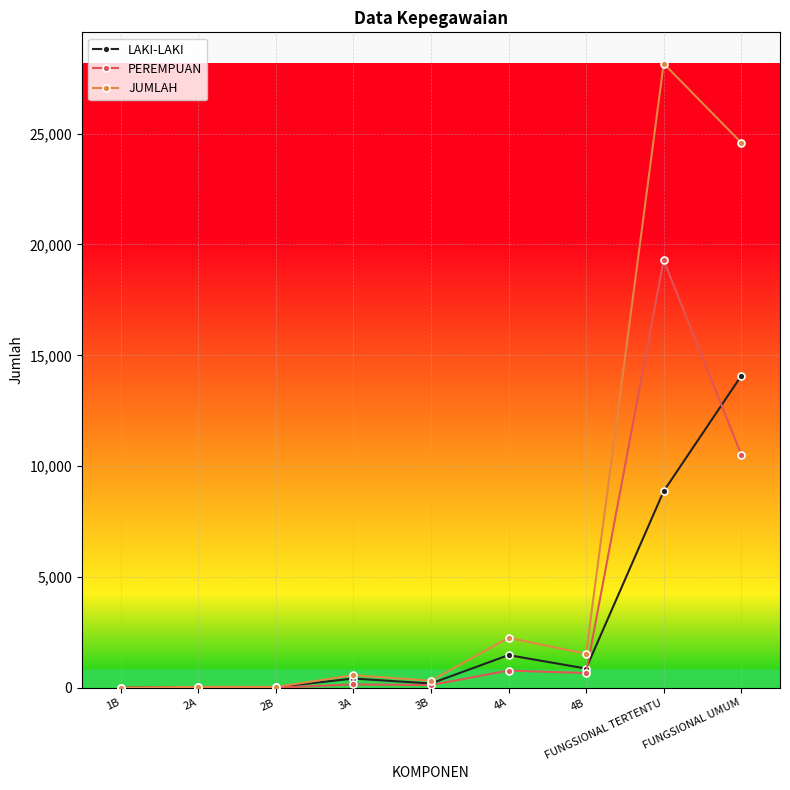

What is the label of the 1st point from the left?

1B